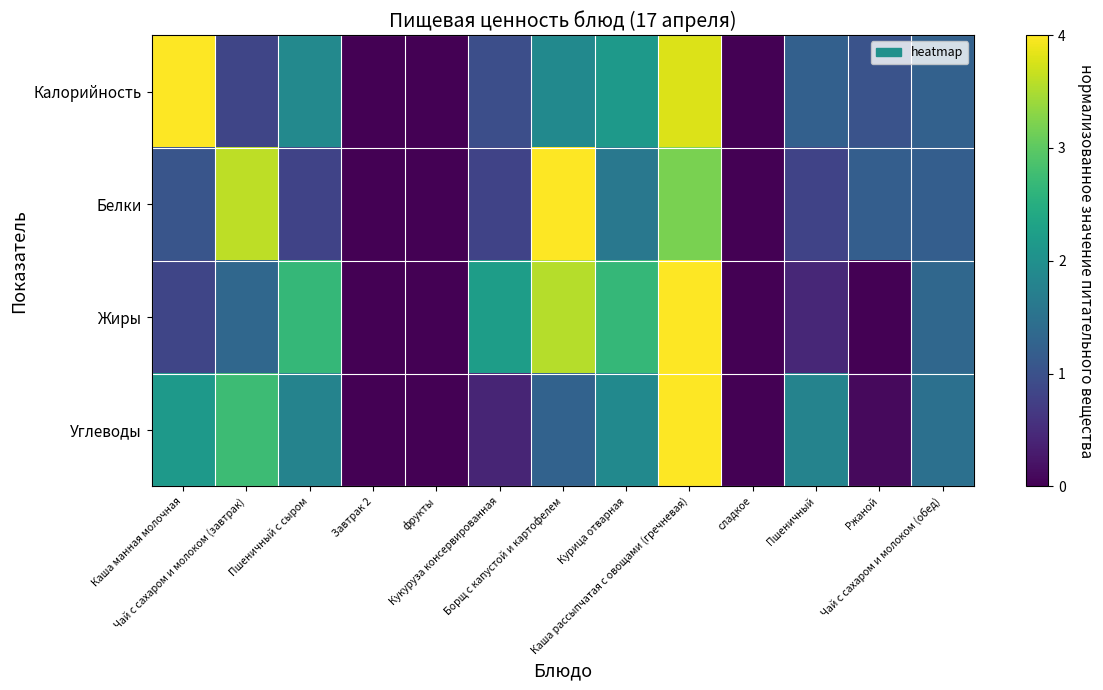

Which series has the widest spread of values?

Калорийность